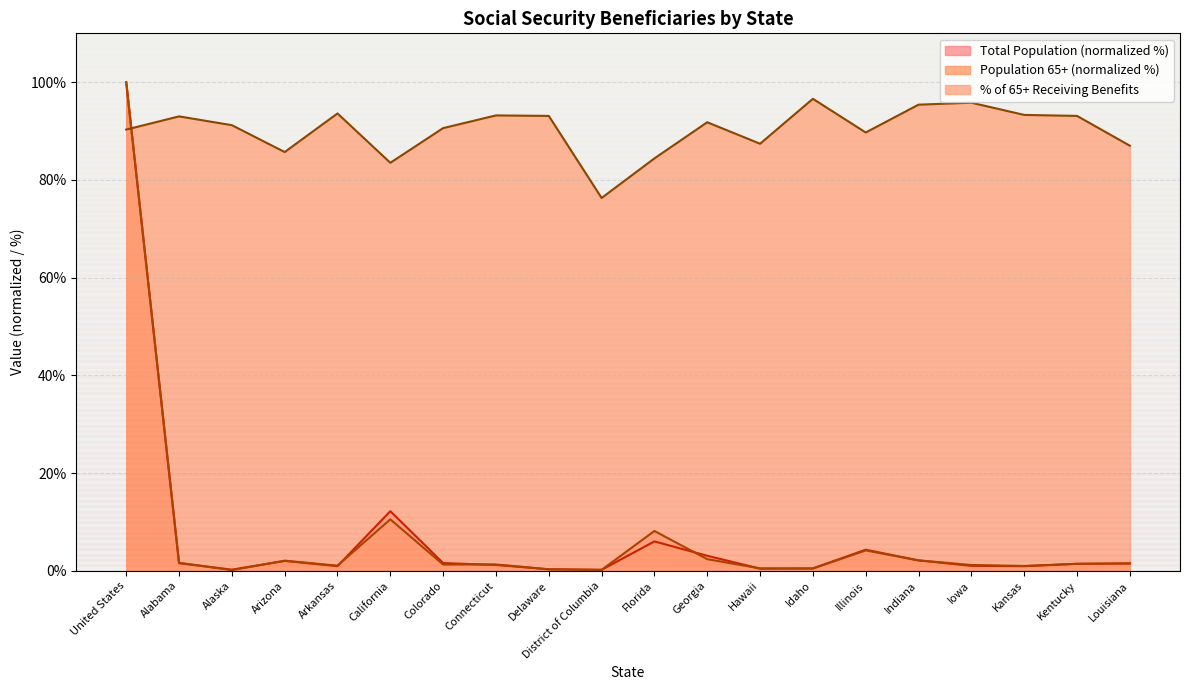

How many lines are shown in the chart?

3